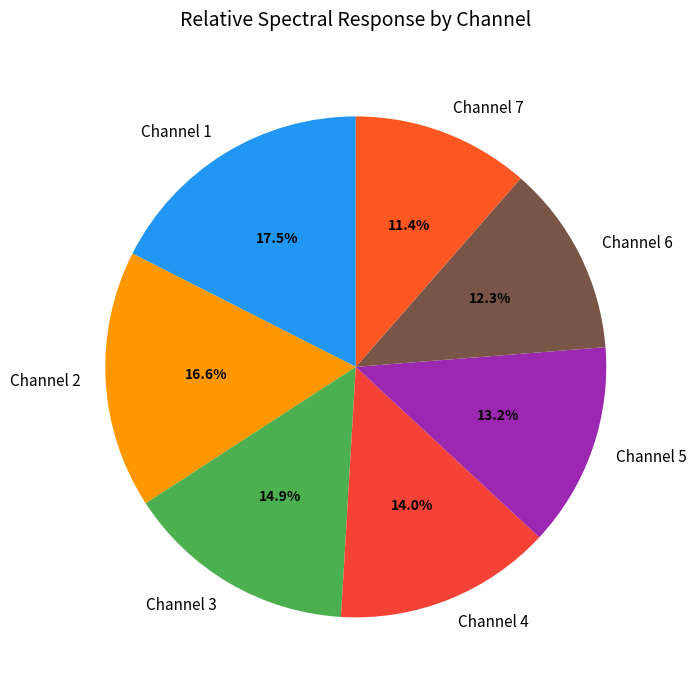

What portion of the pie excludes Channel 4?

86.0%